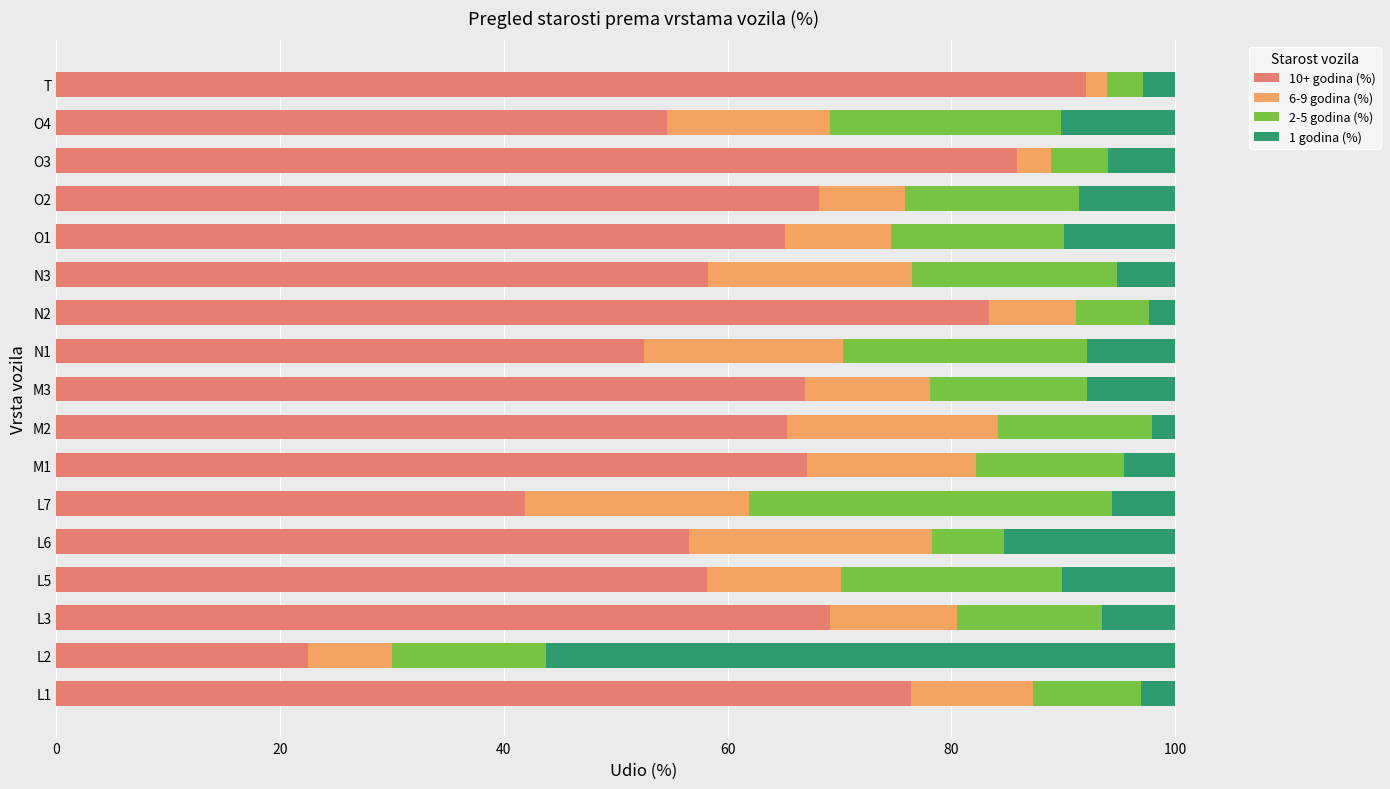

What is the sum of all 10+ godina (%) values?

1083.8